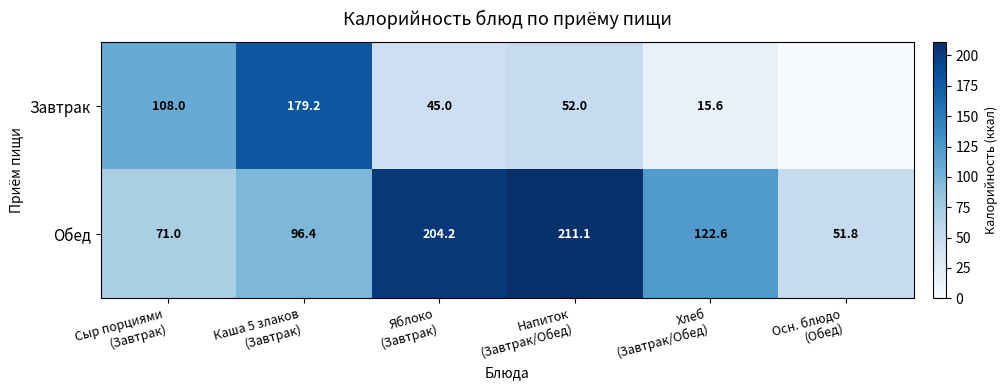

What is the difference between the second highest and minimum values in the Обед series?

152.4